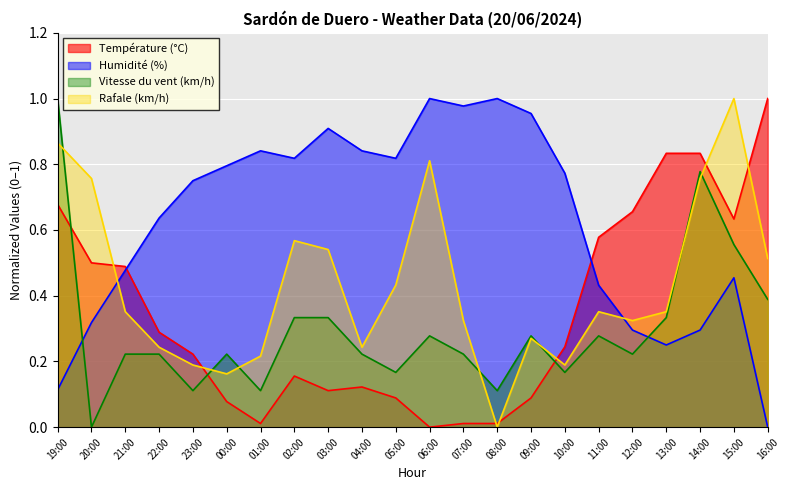

How many times do Vitesse du vent (km/h) and Température (°C) cross each other?

3